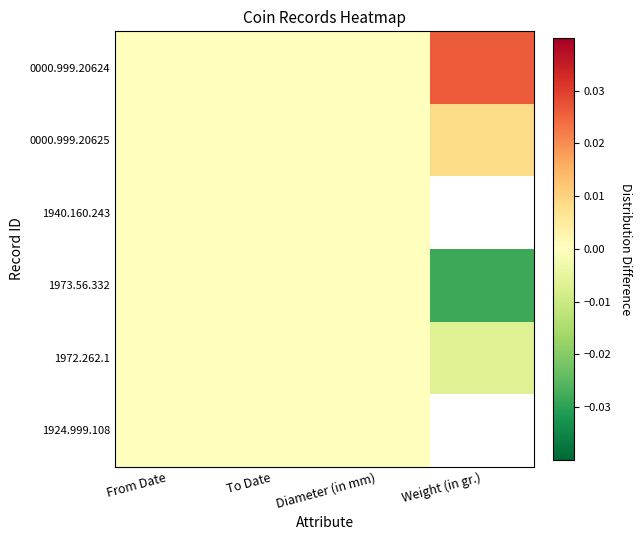

At From Date, list the series in order from largest to smallest.

0000.999.20624, 0000.999.20625, 1940.160.243, 1973.56.332, 1972.262.1, 1924.999.108